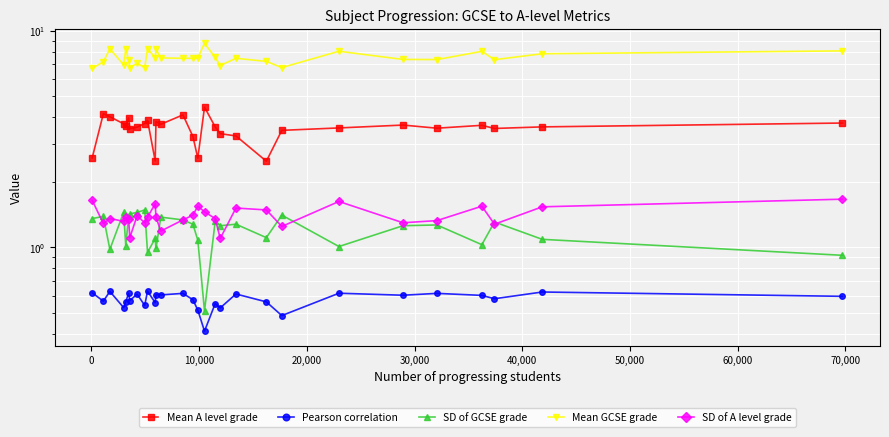

At how many categories does at least one series exceed 7?

23